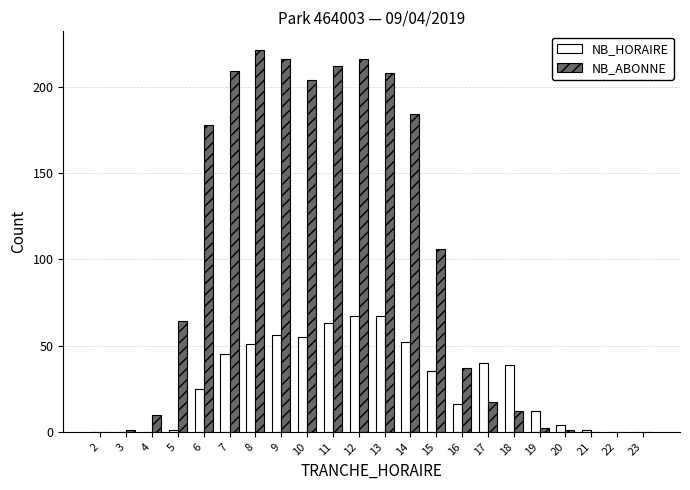

At which label is NB_HORAIRE closest to 33?

15